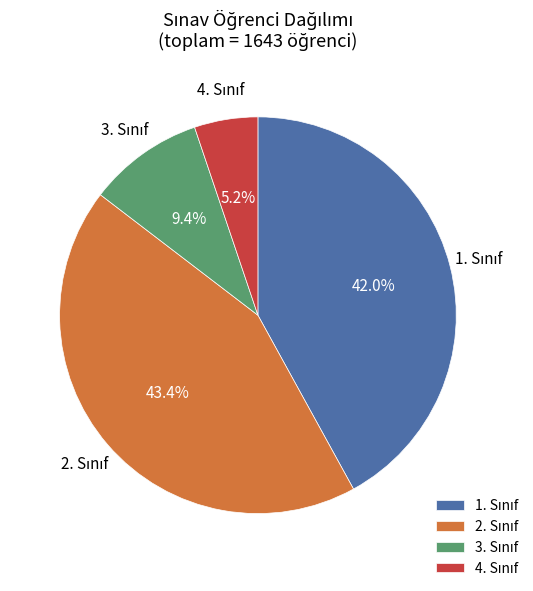

Does any single category account for the majority?

No